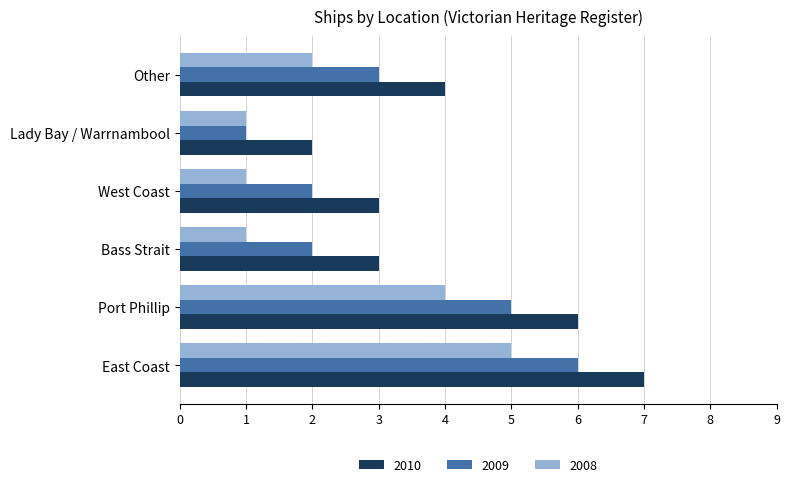

List the series in order of their overall mean, lowest first.

2008, 2009, 2010